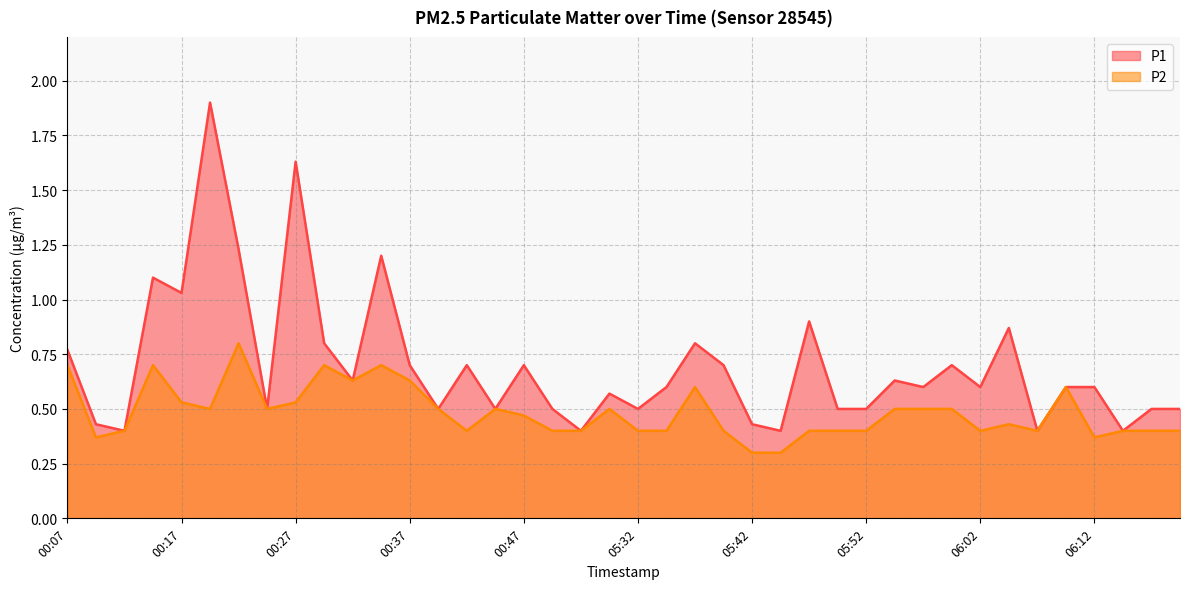

Between 05:37 and 05:57, which series saw the biggest shift?

P1